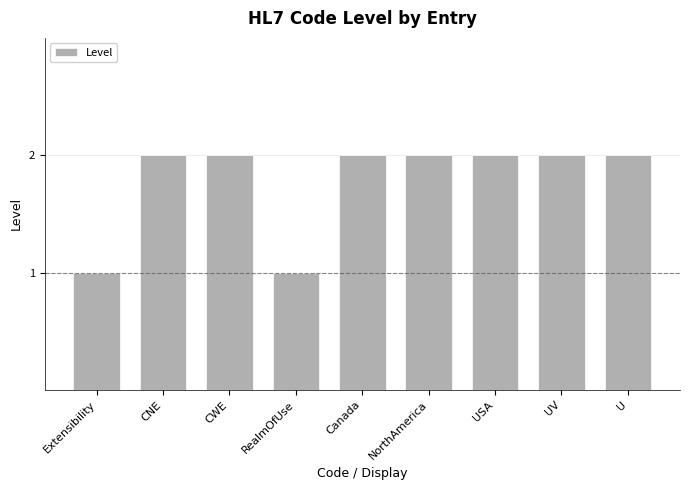

Reading left to right, what are all the values shown in this chart?

Extensibility=1	CNE=2	CWE=2	RealmOfUse=1	Canada=2	NorthAmerica=2	USA=2	UV=2	U=2